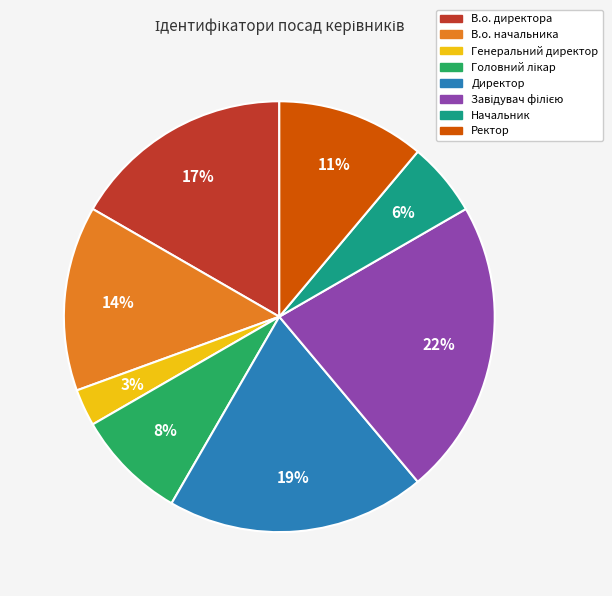

Is the sum of В.о. директора and Начальник greater than half?

No